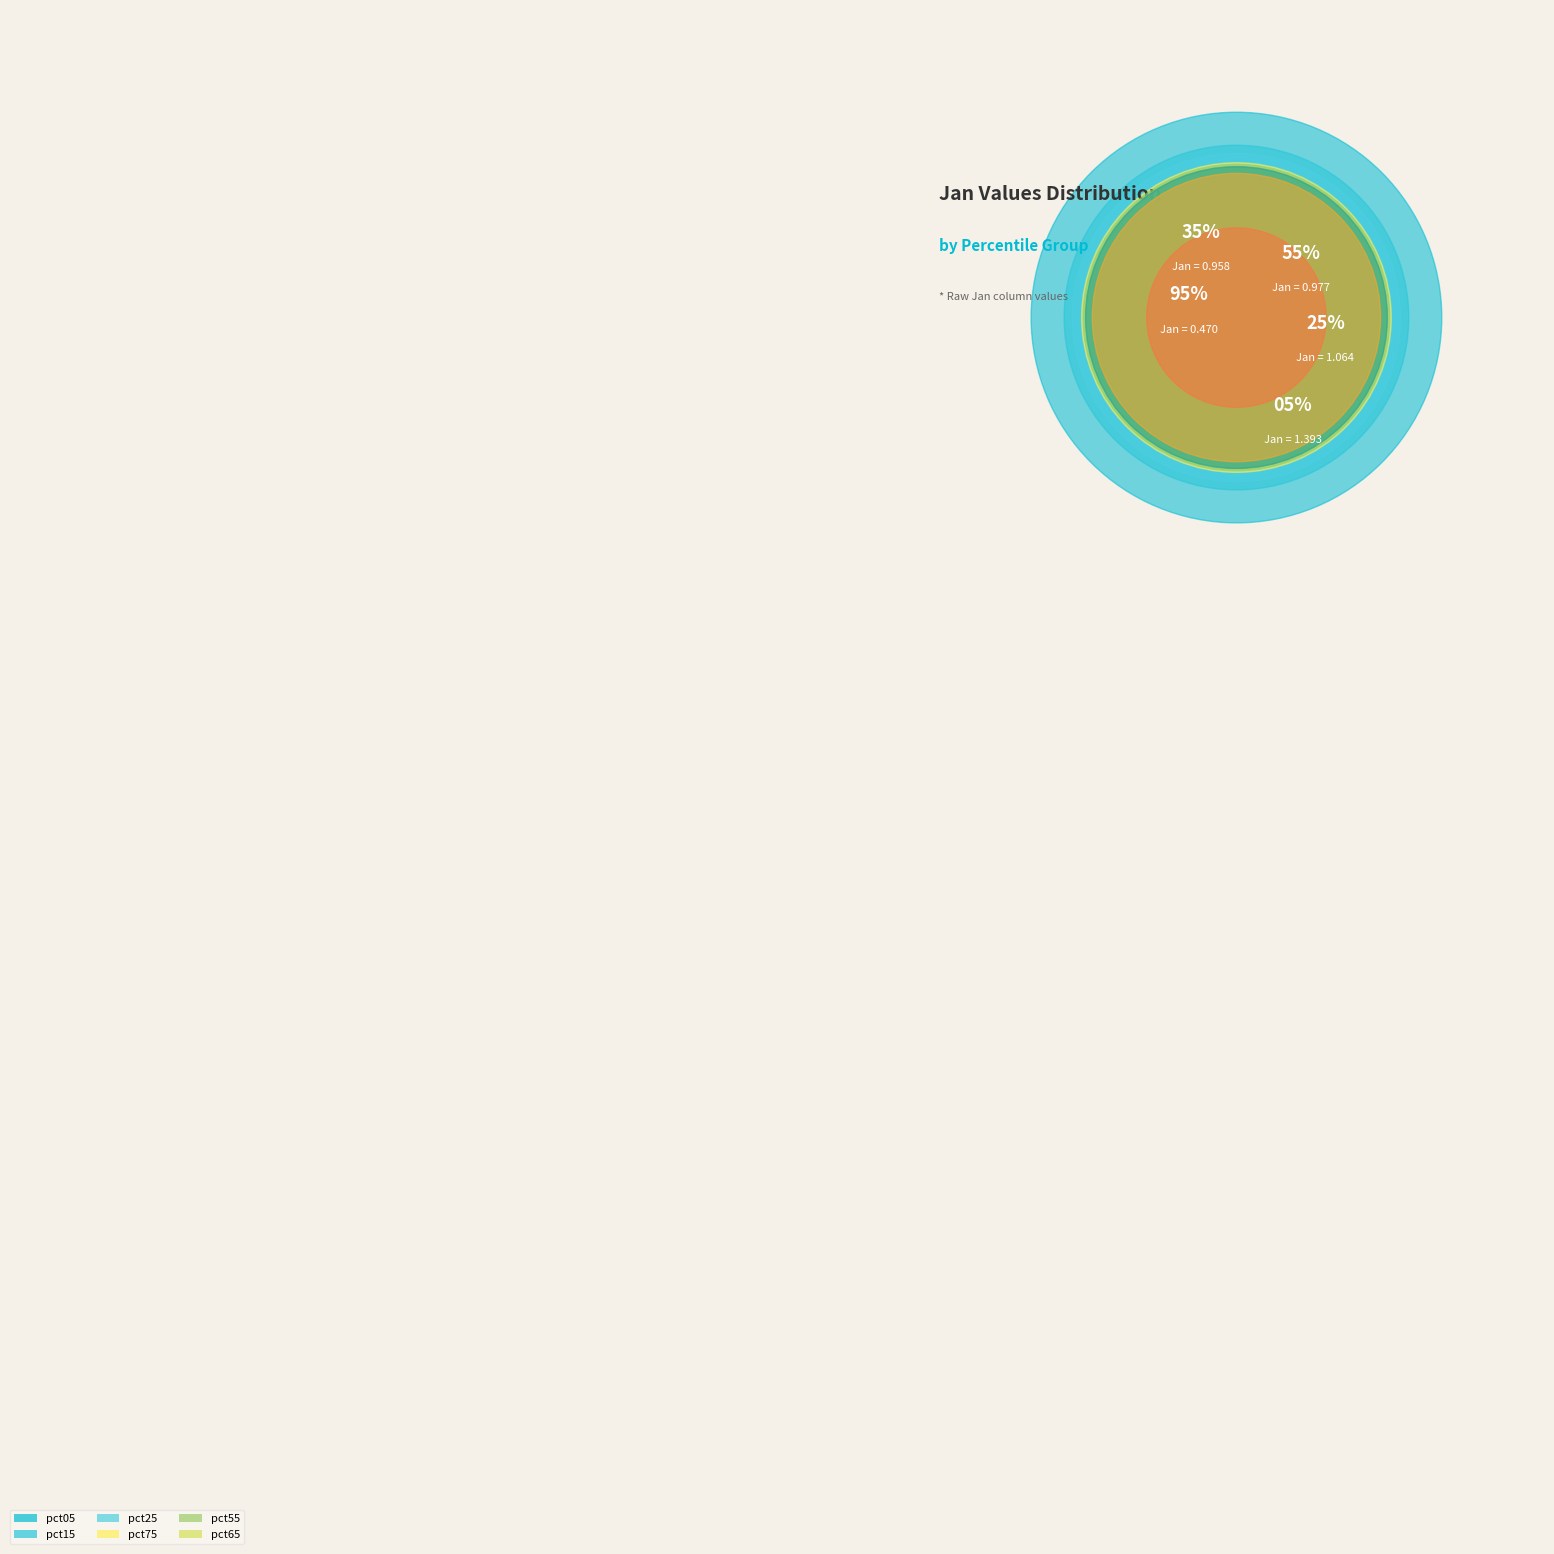

To the nearest percent, what is the difference between the pct15 and pct65 slice percentages?

2%